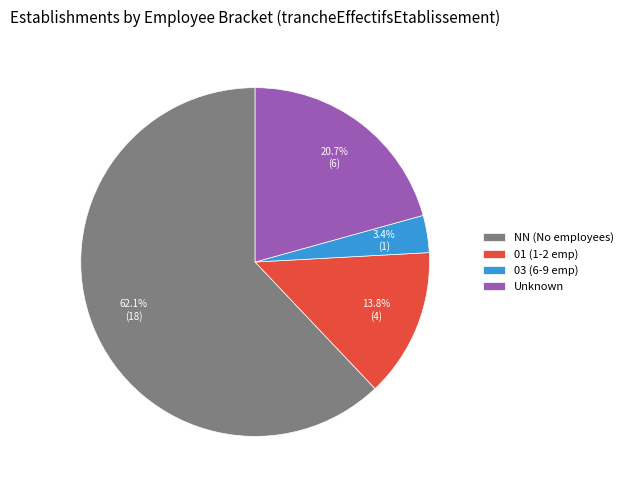

What is the ratio of the value at 01 (1-2 emp) to the value at Unknown?

0.7